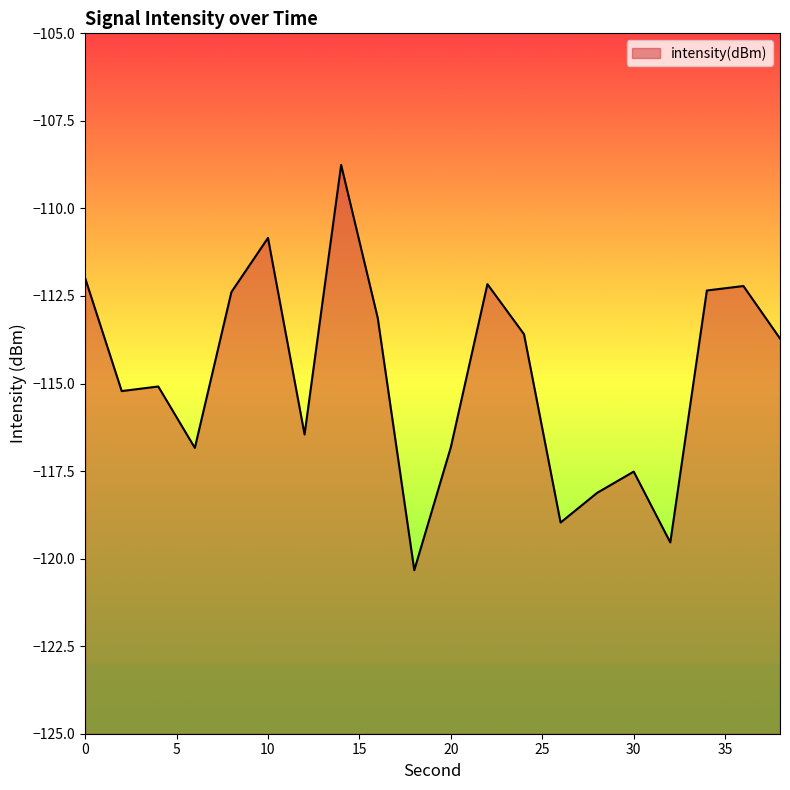

What is the change in value from 28 to 30?

+0.6